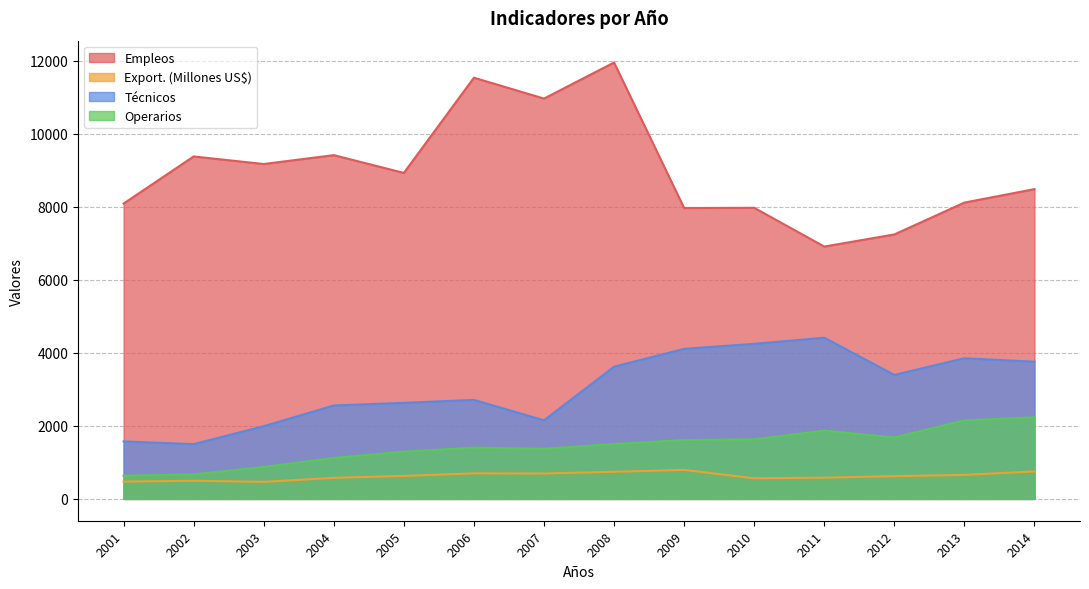

The value of Export. (Millones US$) at 2012 is 941.4. True or false?

False